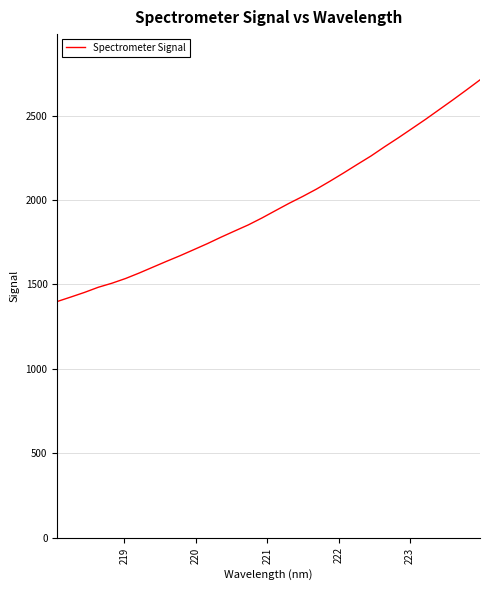

What is the difference between the maximum and minimum values?

1313.5